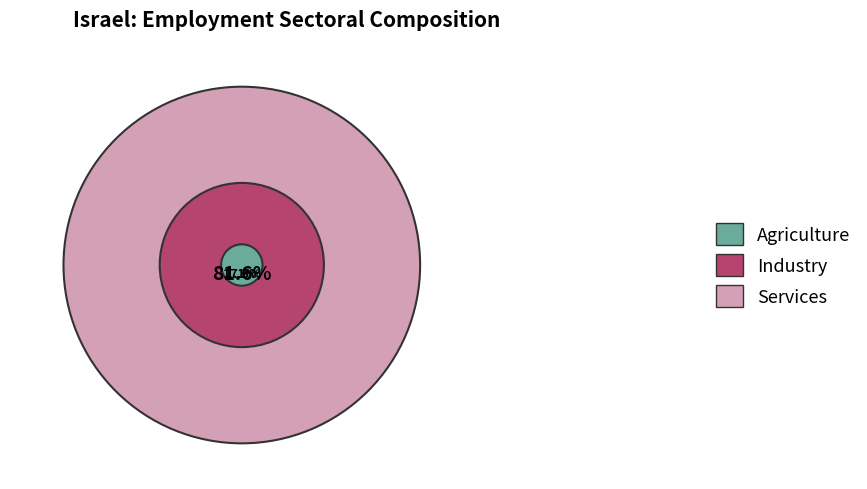

Count the number of slices in the pie.

3